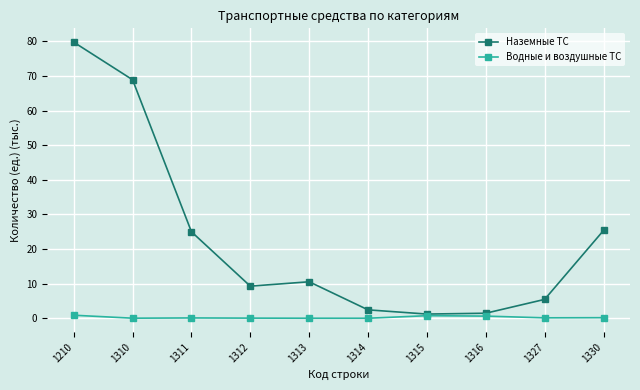

What is the maximum value for Наземные ТС?

79.8